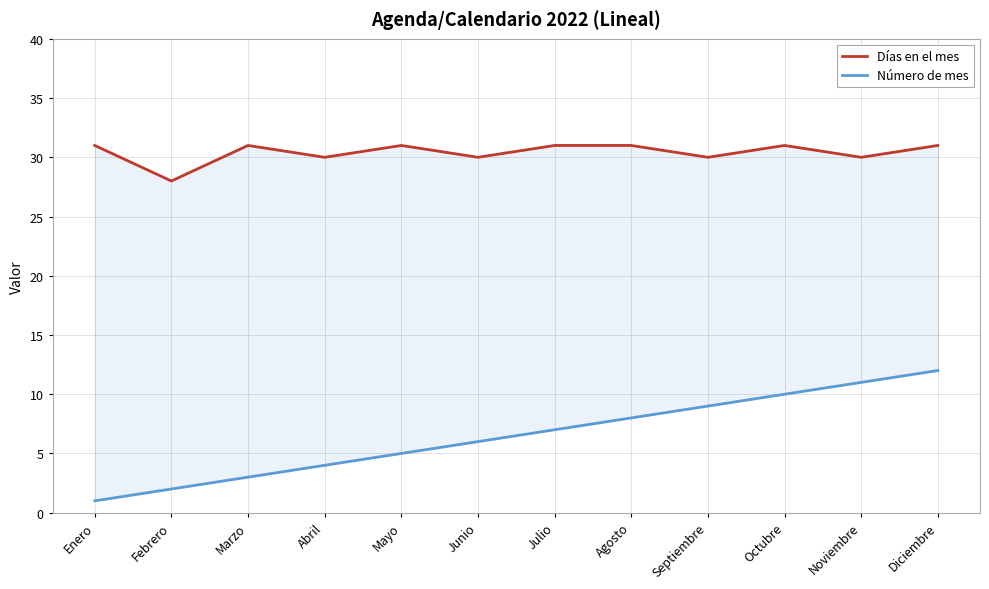

What is the approximate value of Días en el mes at Enero?

31